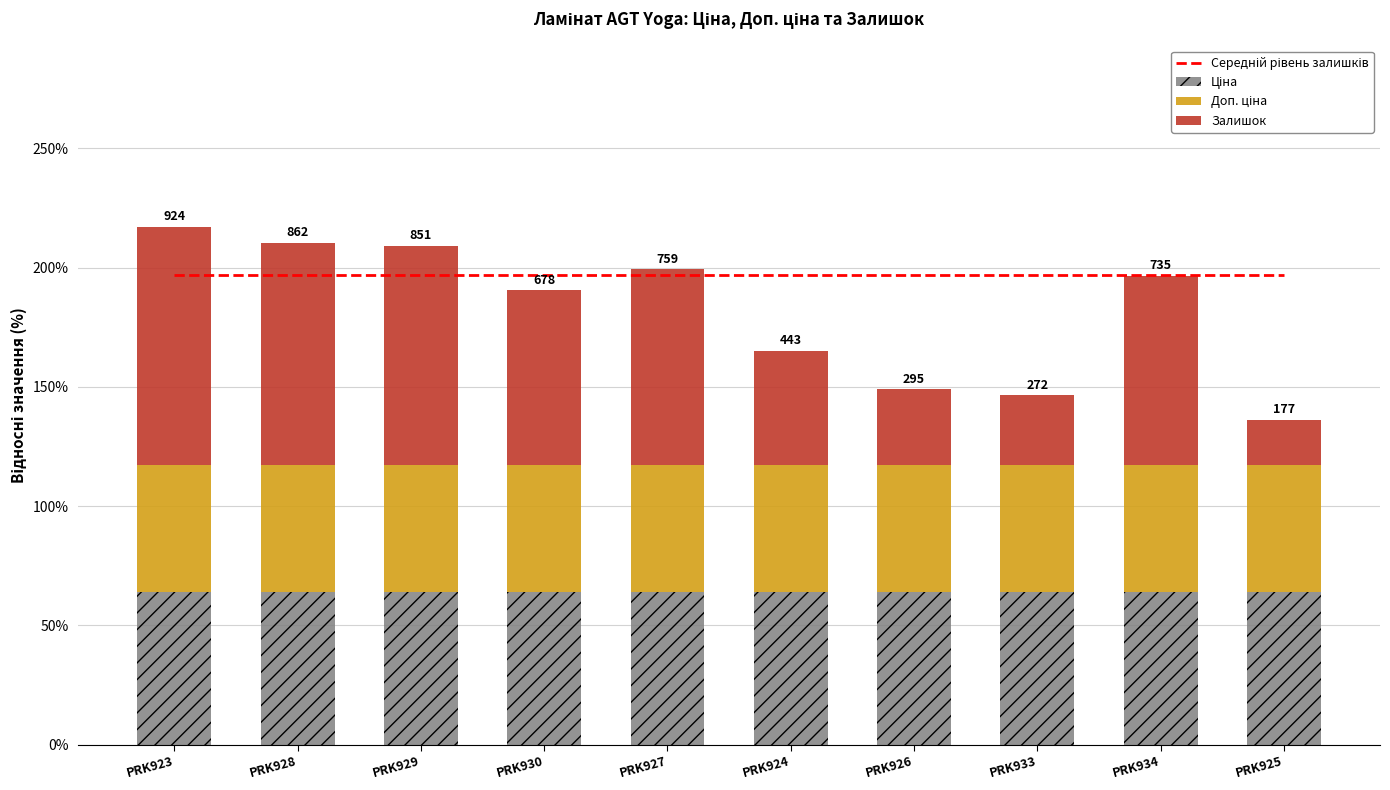

What is the label of the 5th bar from the right?

PRK924